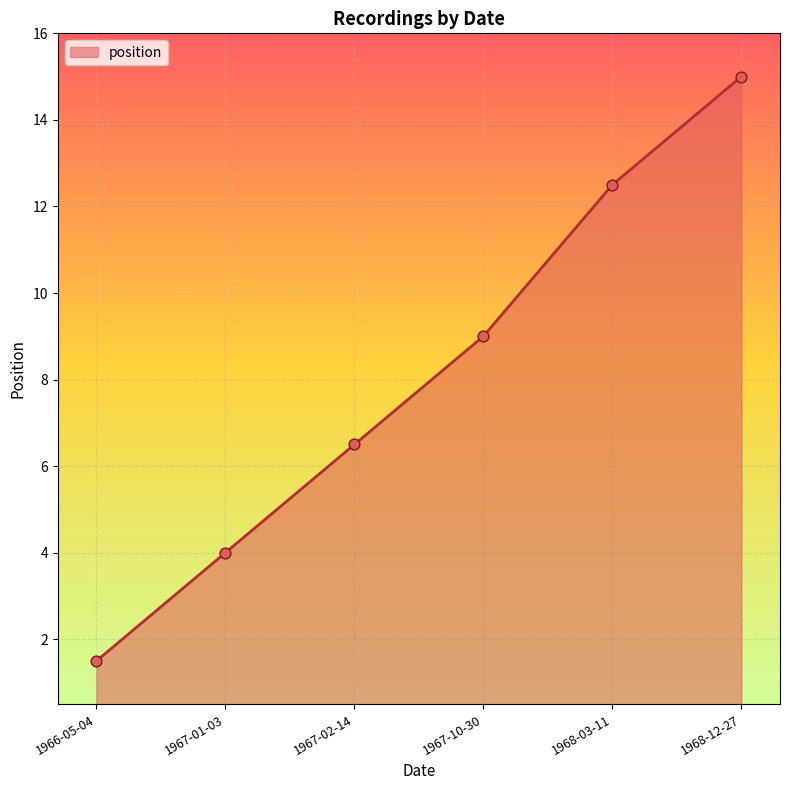

What is the change in value from 1966-05-04 to 1967-01-03?

+2.5